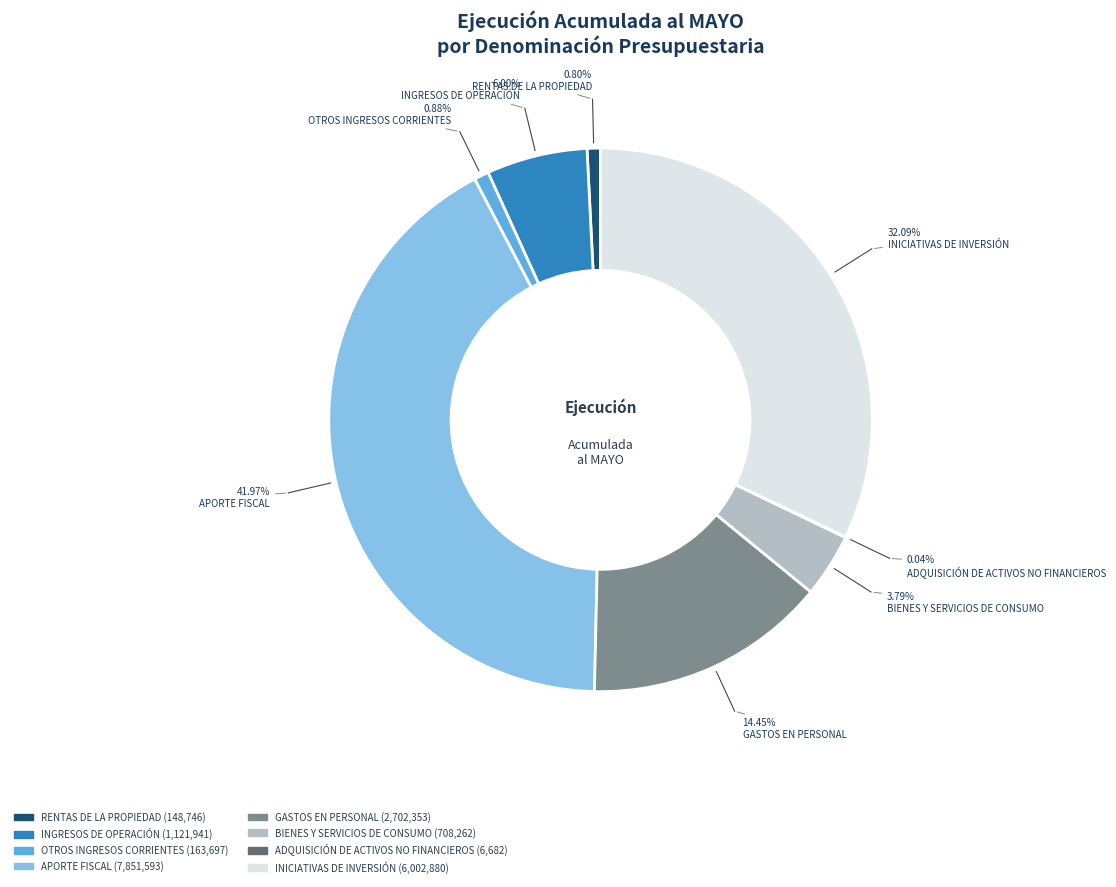

To the nearest percent, what is the average slice percentage?

12%